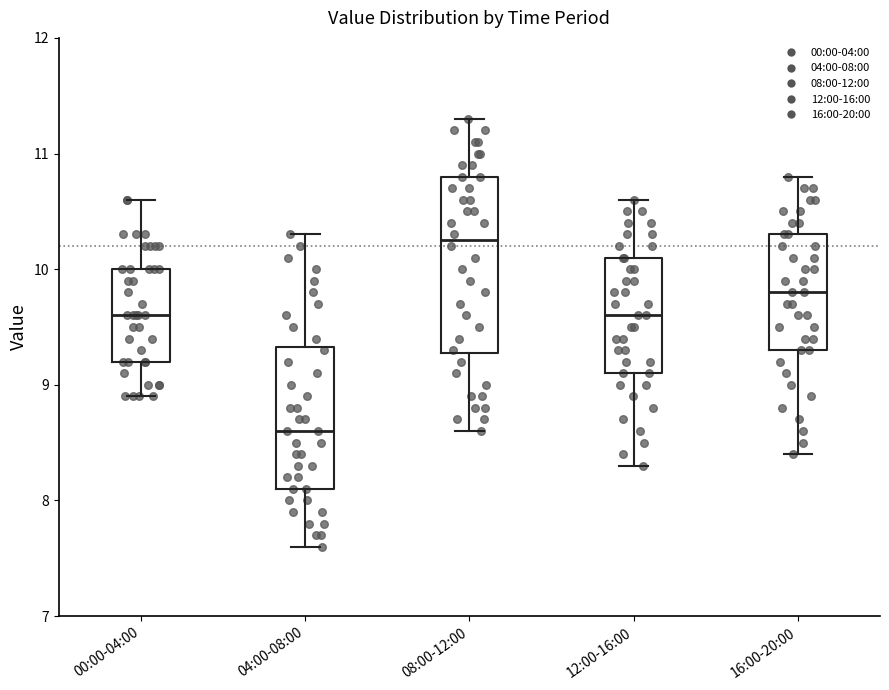

Where does the lower whisker of the box for 04:00-08:00 end on the y-axis? The values are not printed on the chart, so give them approximately, as read against the axis.

7.6